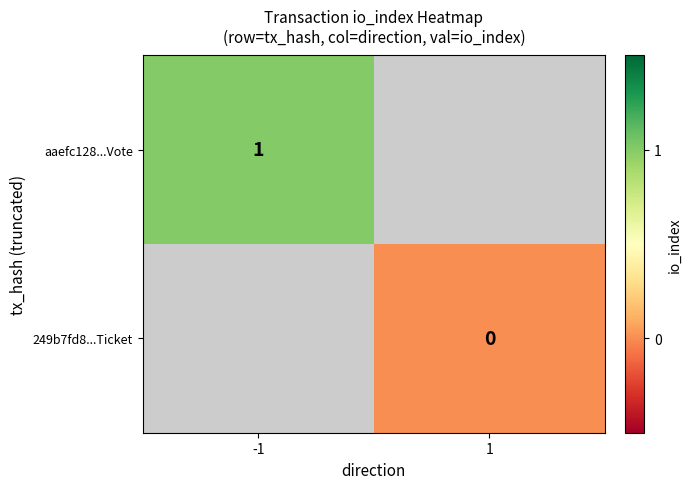

True or false: aaefc128...Vote has a value of 0 at -1.

False